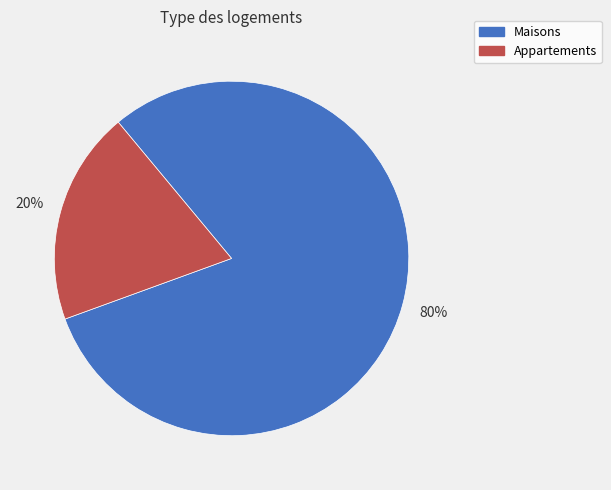

How many slices are in this pie chart?

2